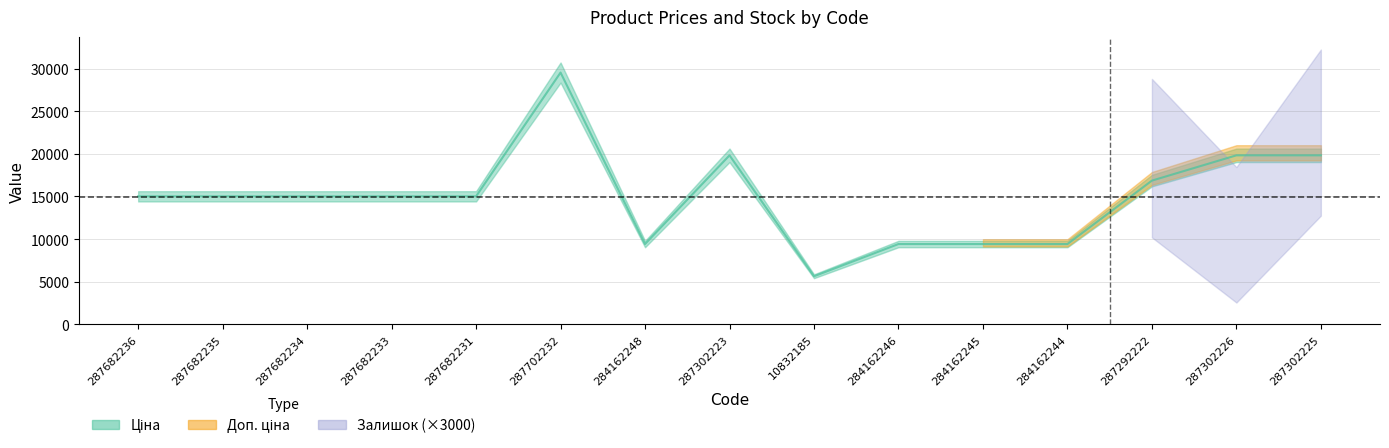

Does the chart have visible grid lines?

Yes